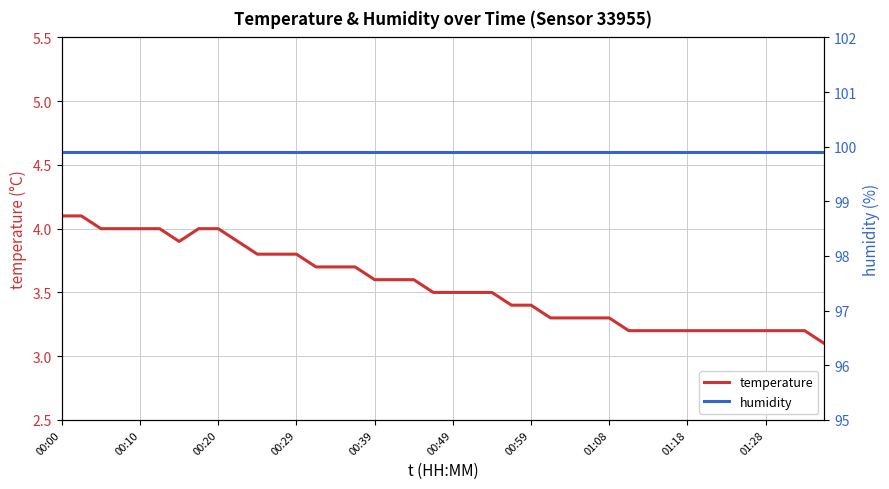

Is it true that temperature equals 3.2 at 01:18?

True